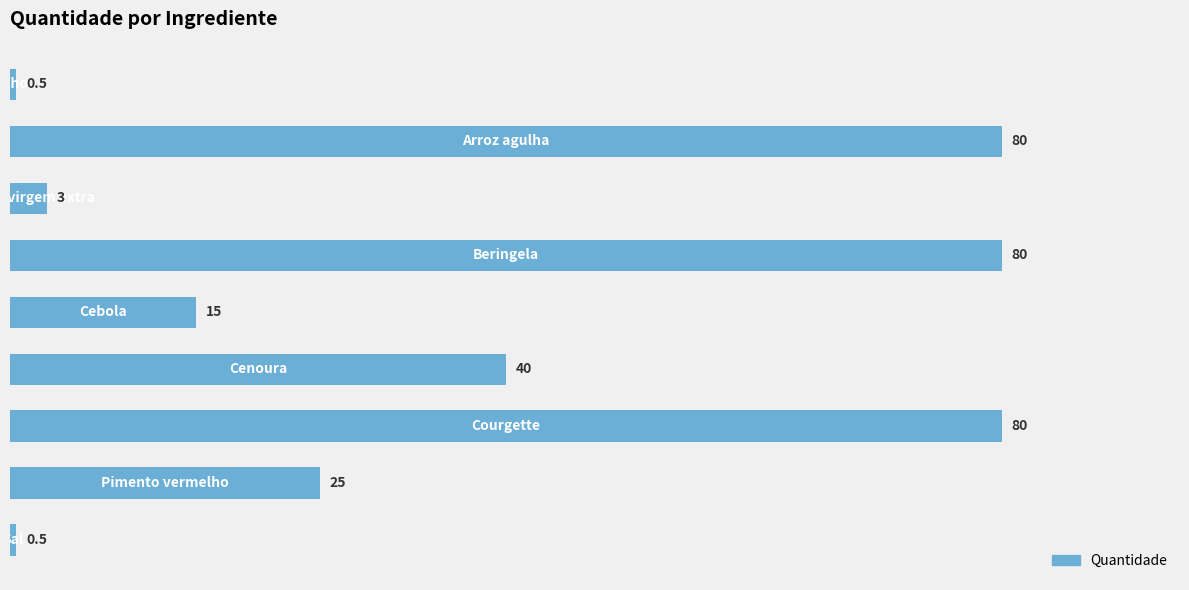

Reading top to bottom, extract all data points from this chart.

0.5	80.0	3.0	80.0	15.0	40.0	80.0	25.0	0.5